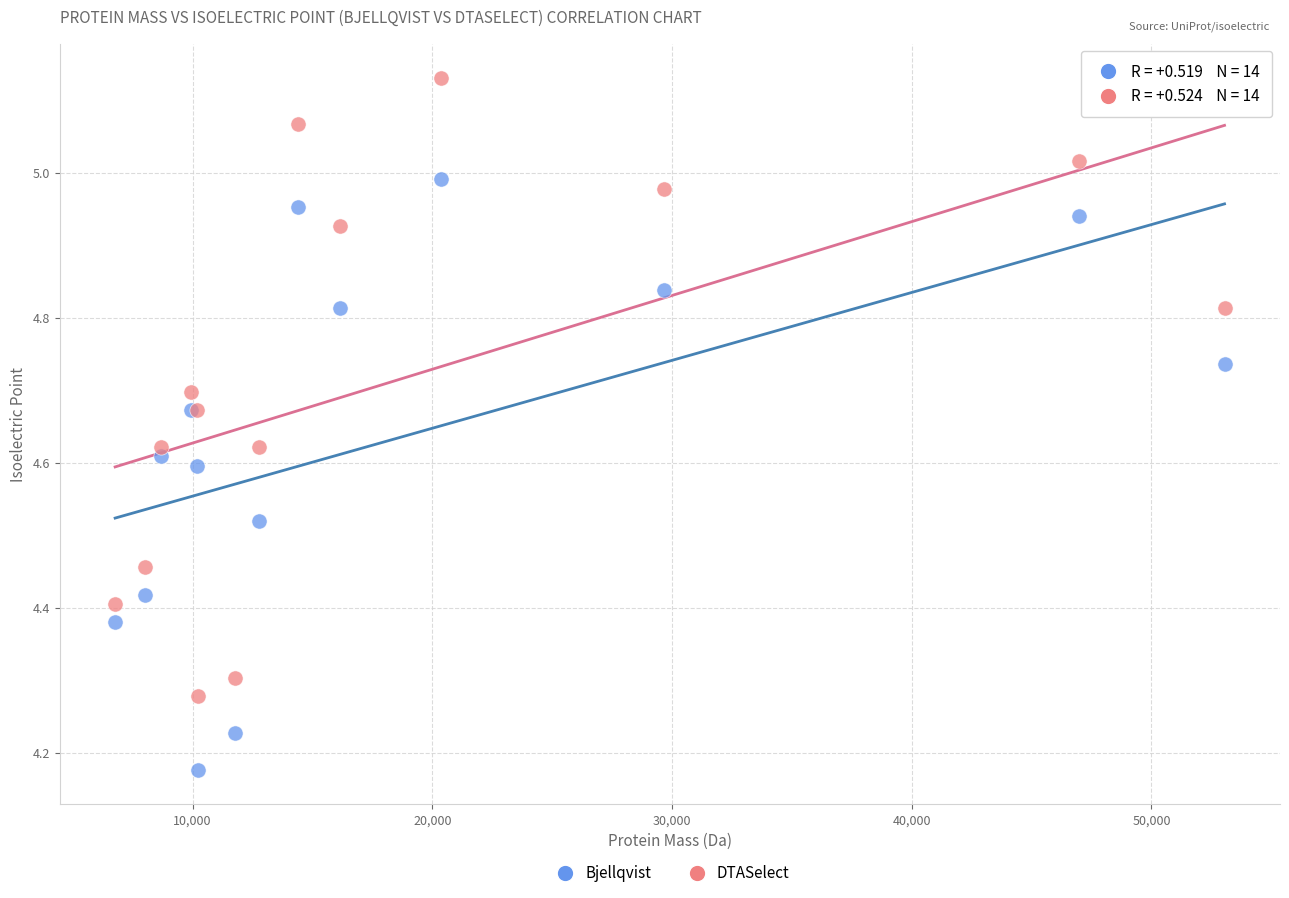

Which series reaches the minimum Y coordinate?

Bjellqvist